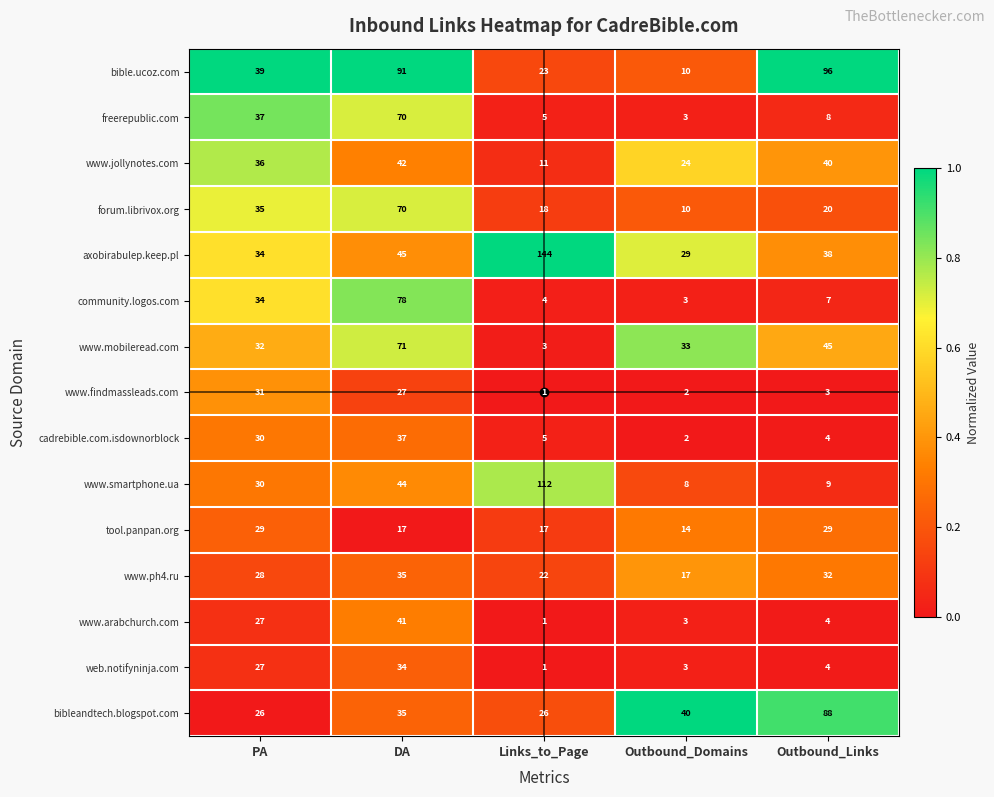

What is the spread (max minus min) of values at Links_to_Page?

143